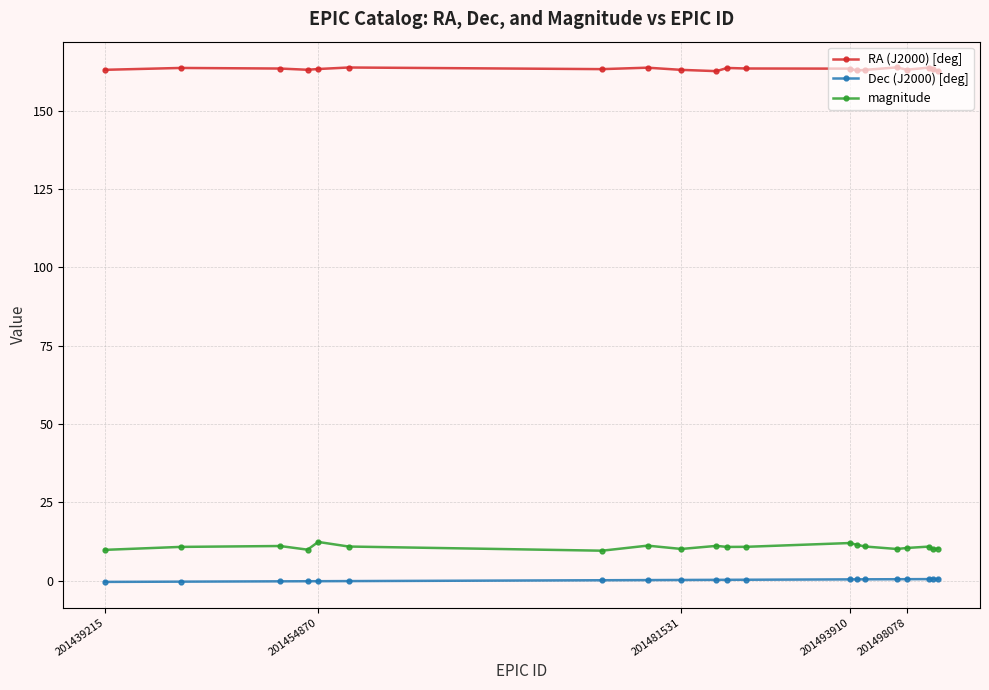

What is the sum of all Dec (J2000) [deg] values?

4.1